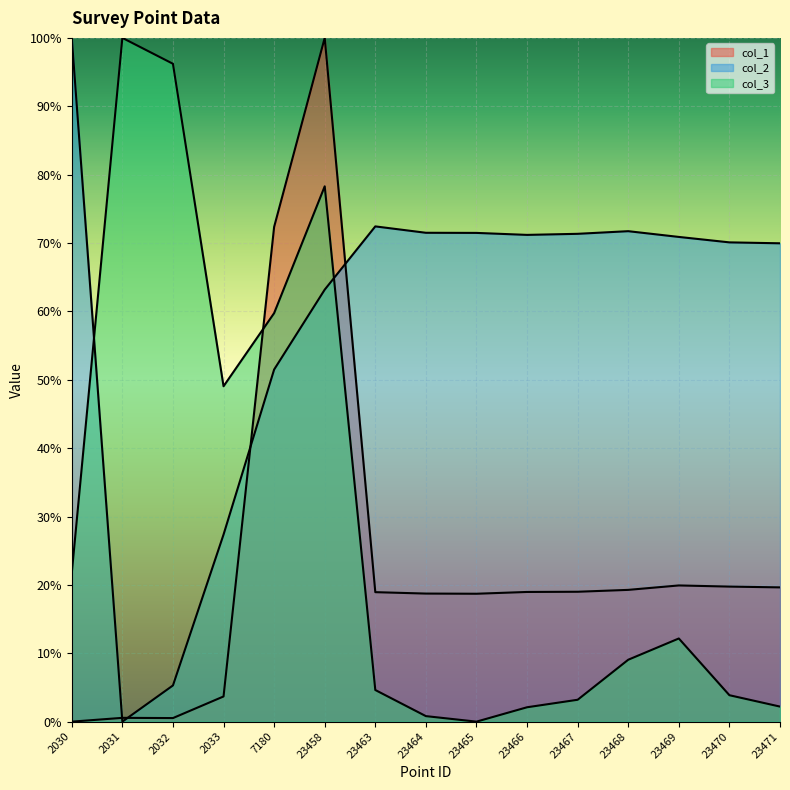

Is the value of col_2 at 23458 greater than the value of col_3 at 7180?

Yes